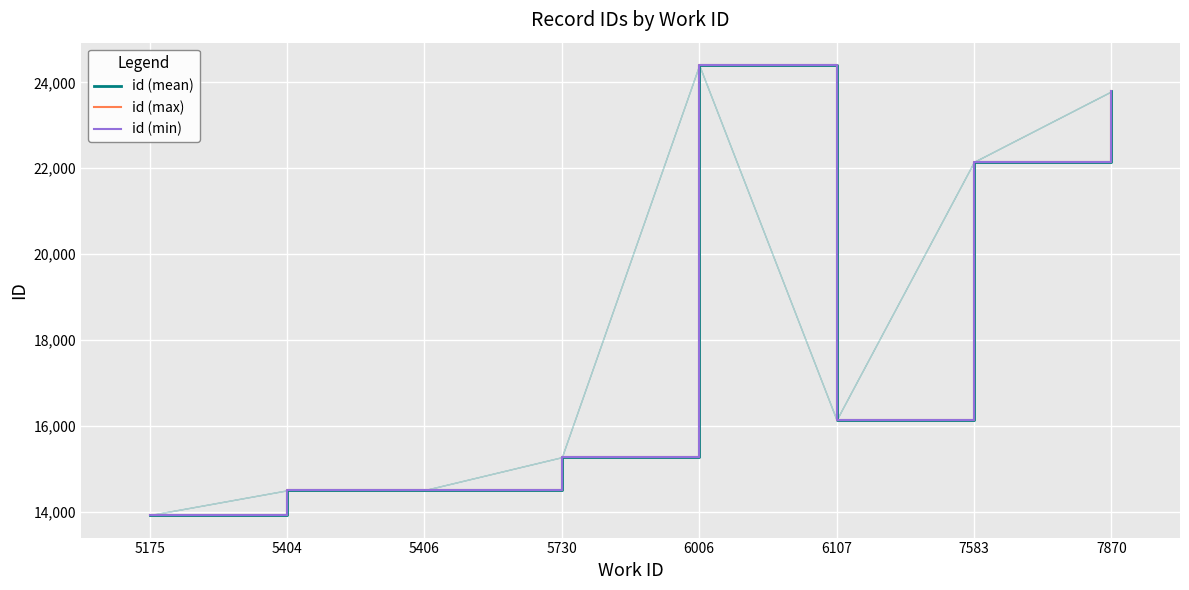

Which label corresponds to the largest value in the chart?

6006